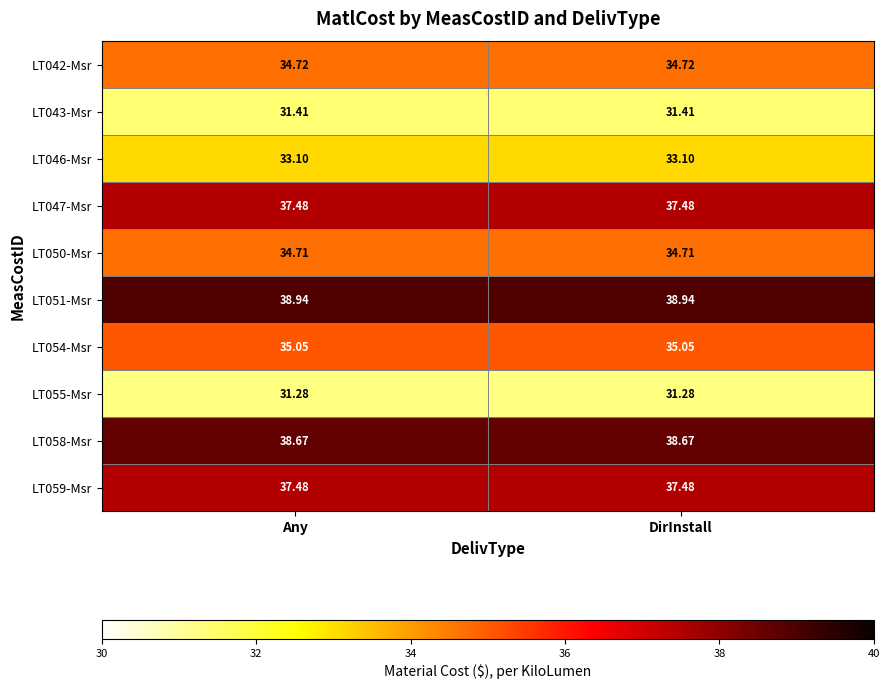

How many distinct data groups are displayed?

10